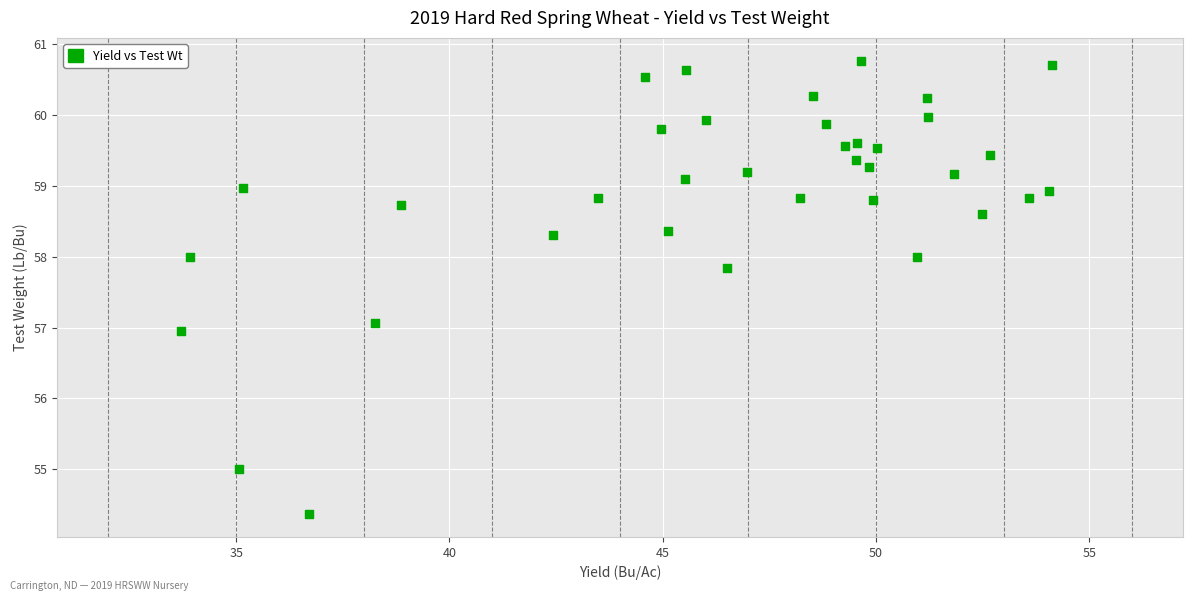

What is the range of Y values (max minus min)?

6.4